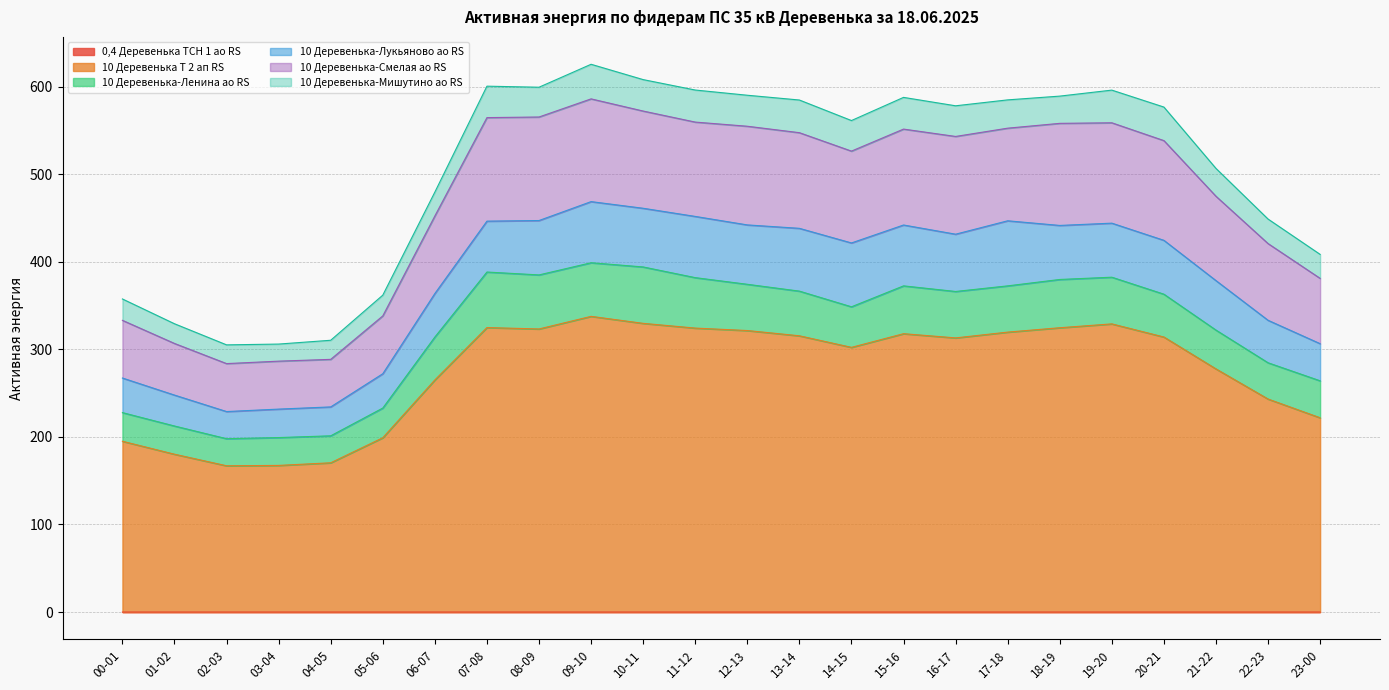

Does the chart have visible grid lines?

Yes